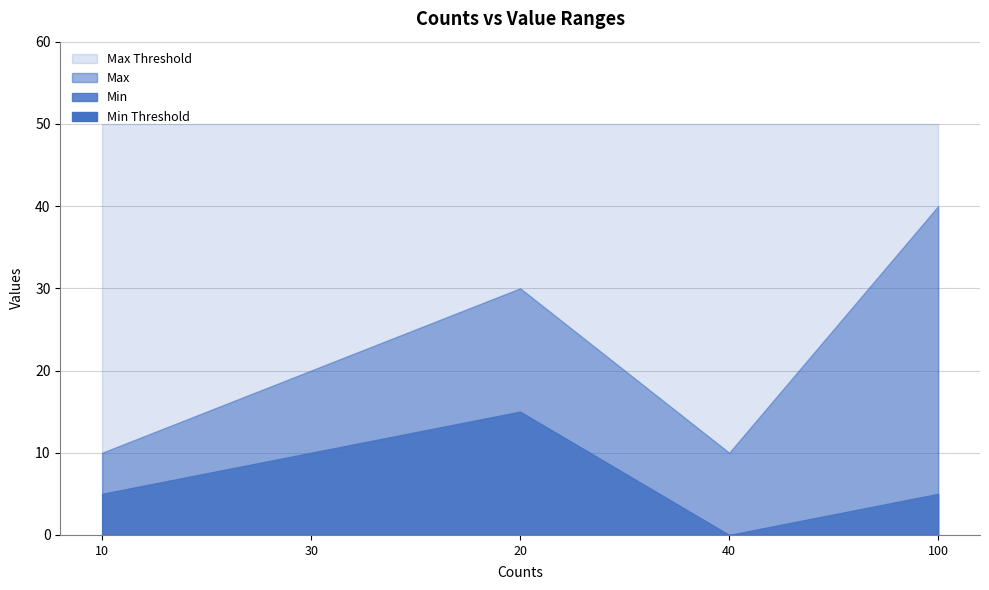

What is the label of the 3rd point from the left?

20